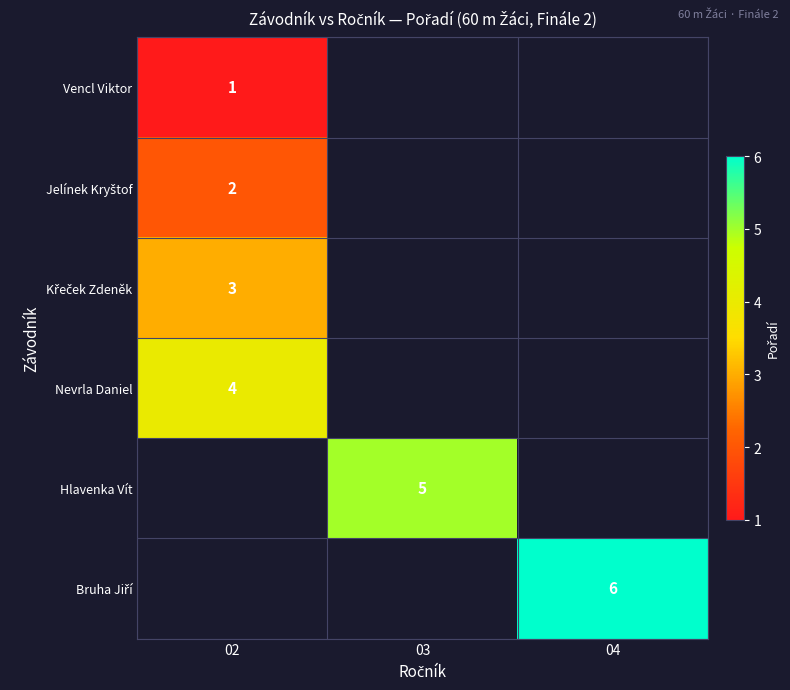

The Hlavenka Vít series shows 8 at 03. True or false?

False